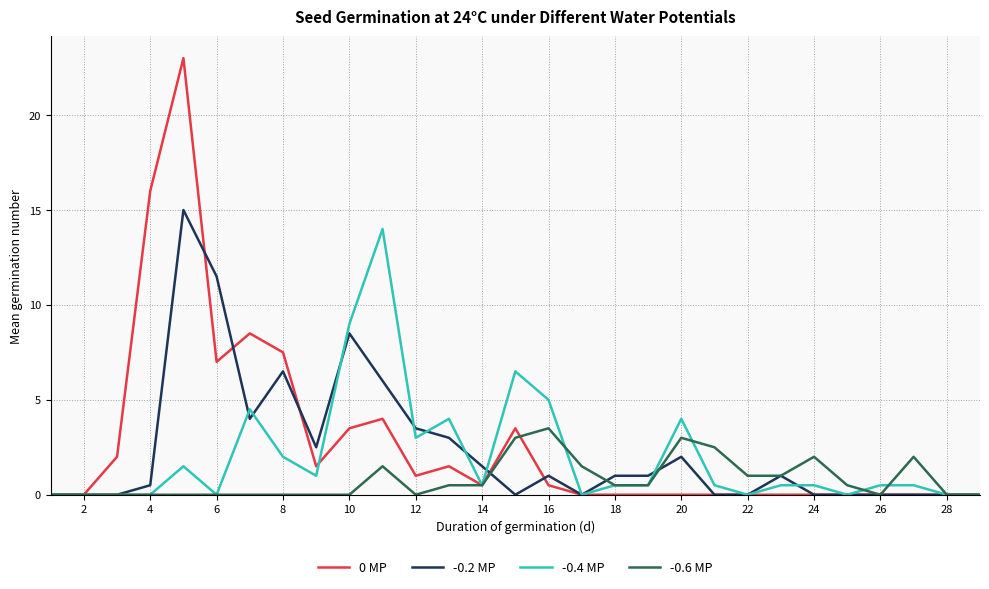

What is the maximum value for -0.2 MP?

15.0